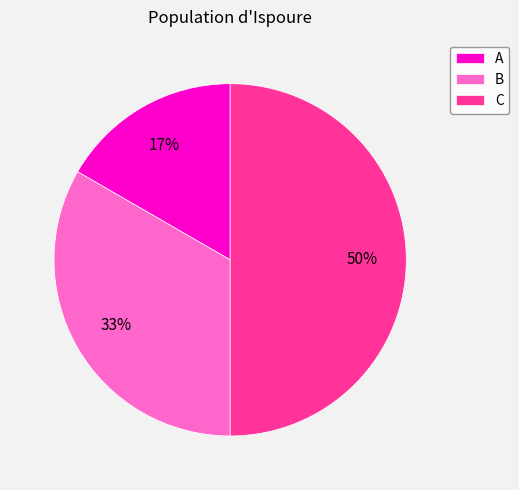

Which has a higher value, C or B?

C